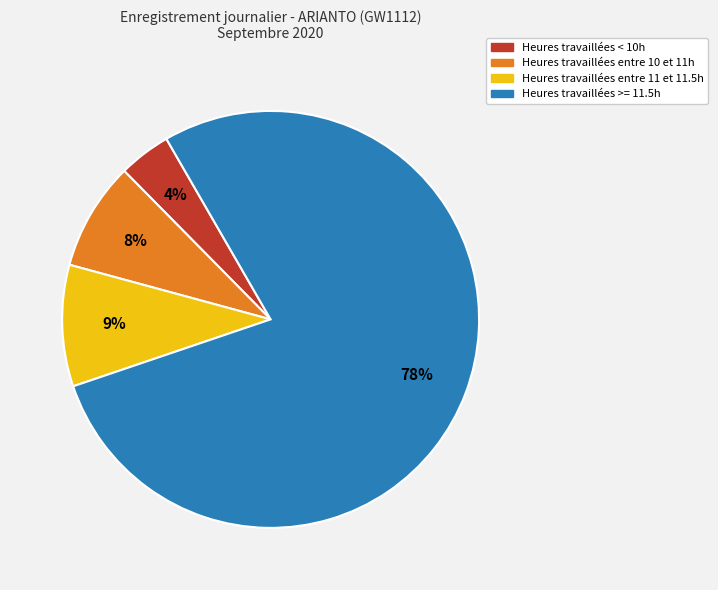

To the nearest percent, what is the average slice percentage?

25%